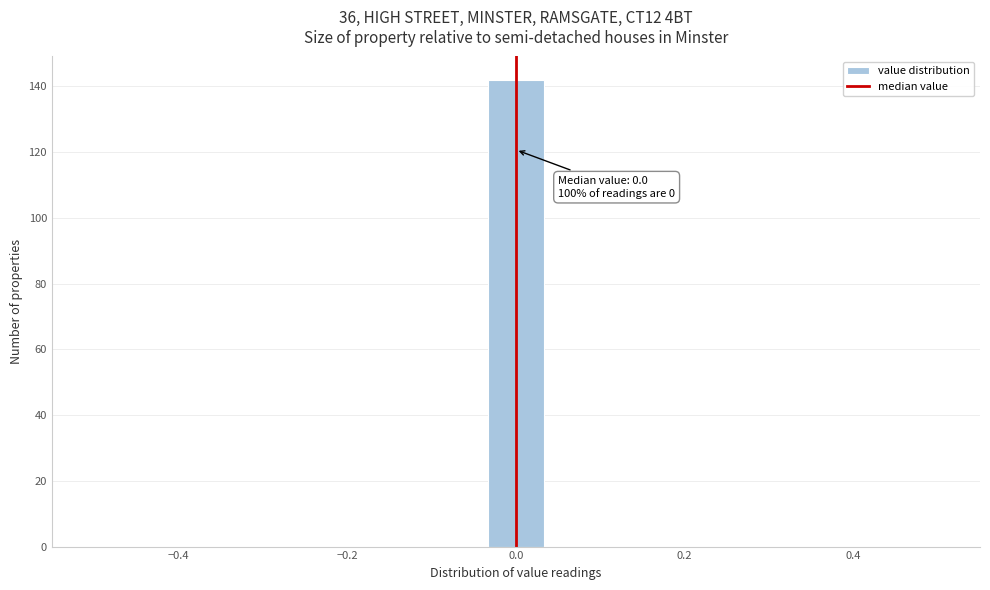

Around what value on the x-axis is the tallest bar? Give the approximate position of its centre, as read against the axis.

0.00